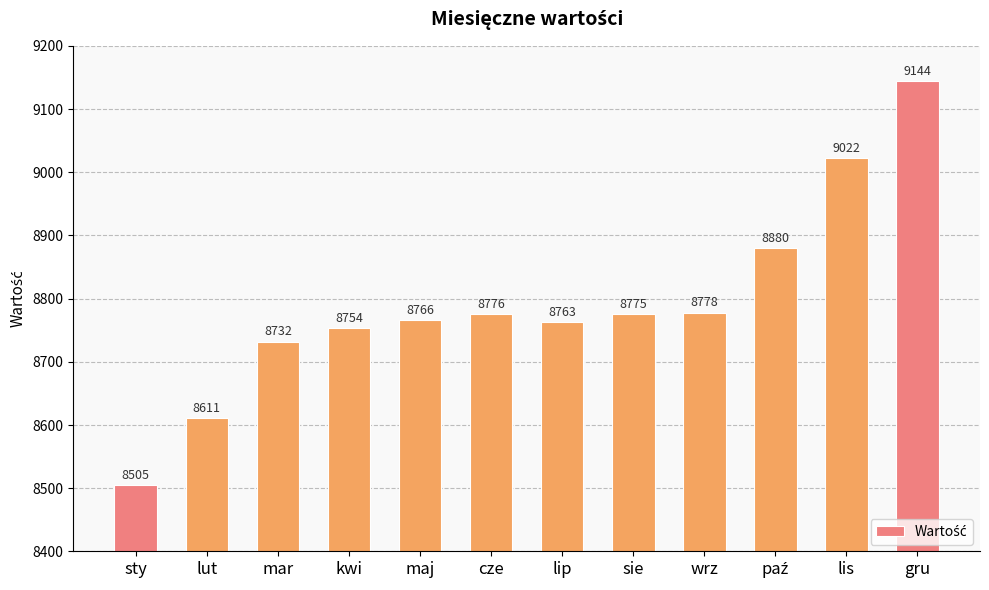

Is it true that the value at maj is 14318?

False